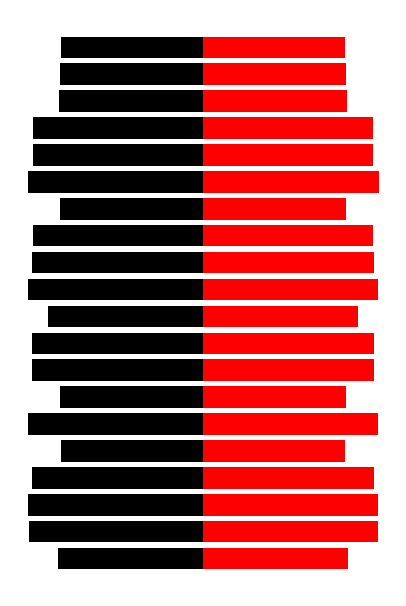

Where does the Max_cycle series first go above 96?

1